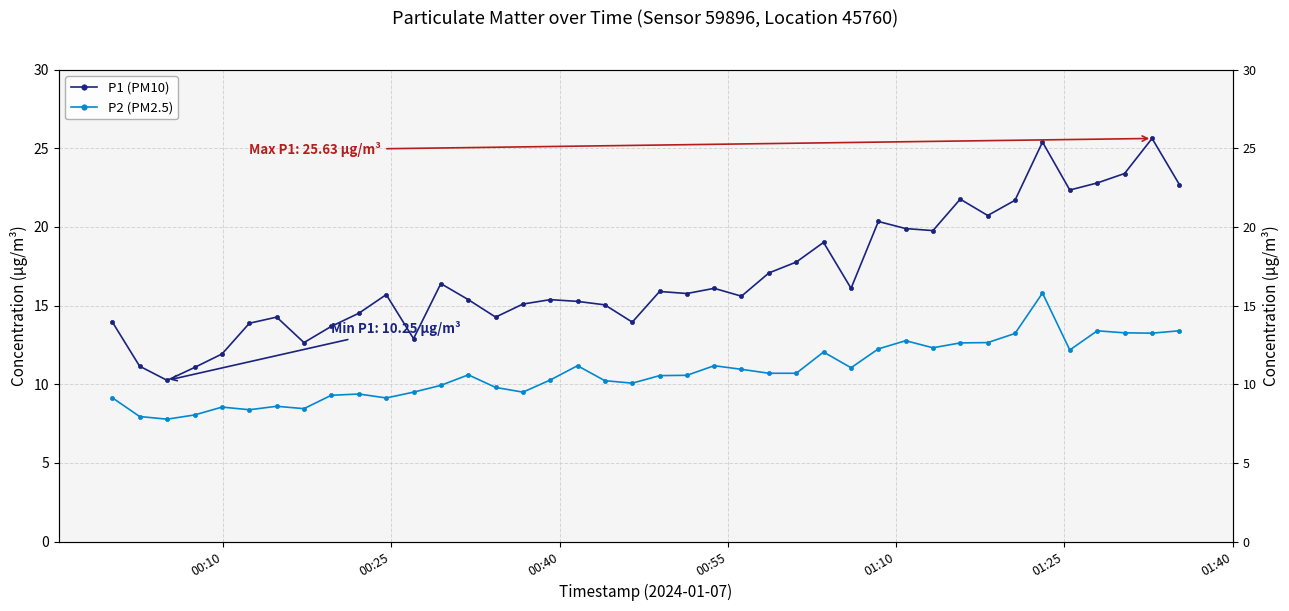

In P1 (PM10), how many points are higher than both neighbors (excluding endpoints)?

11